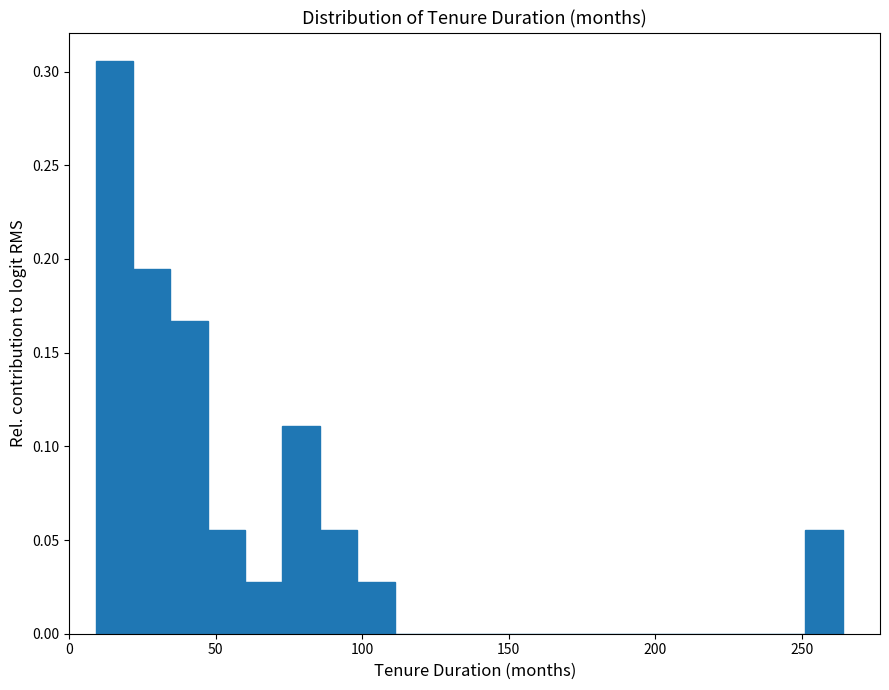

Read against the x-axis, roughly where is the centre of the tallest bar?

15